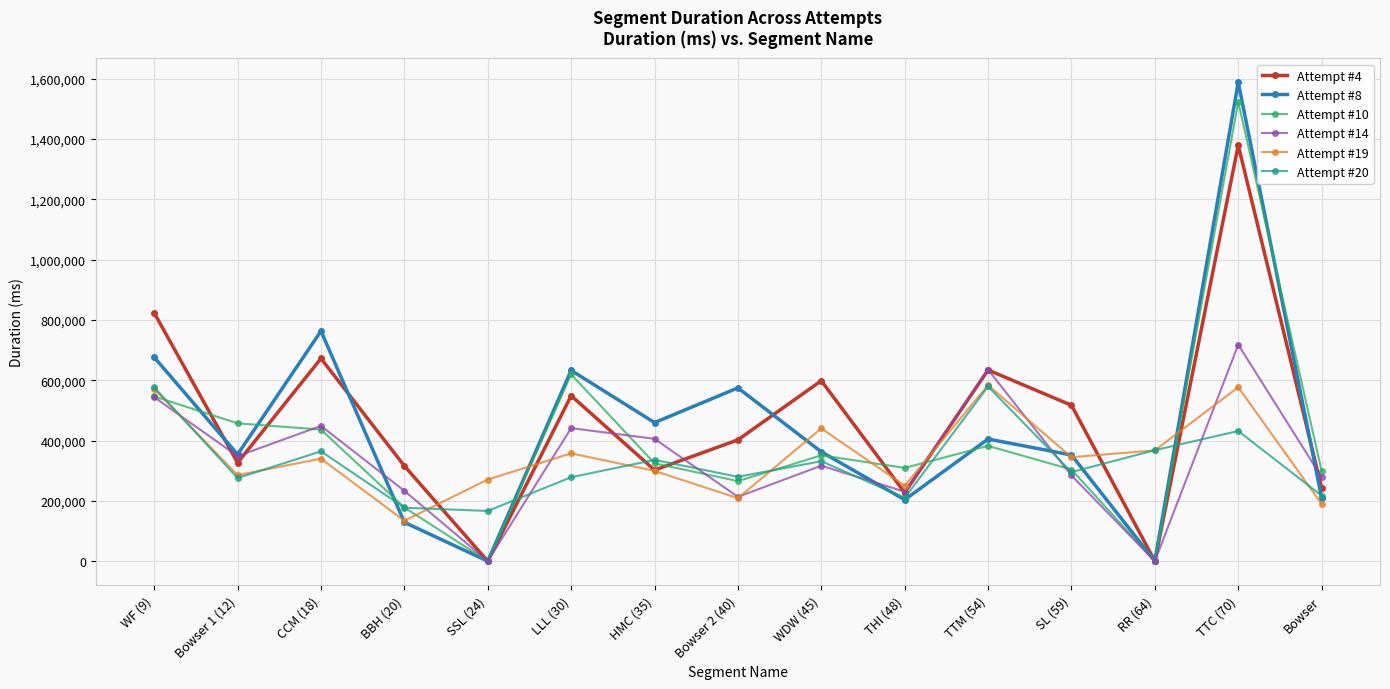

How many lines are shown in the chart?

6